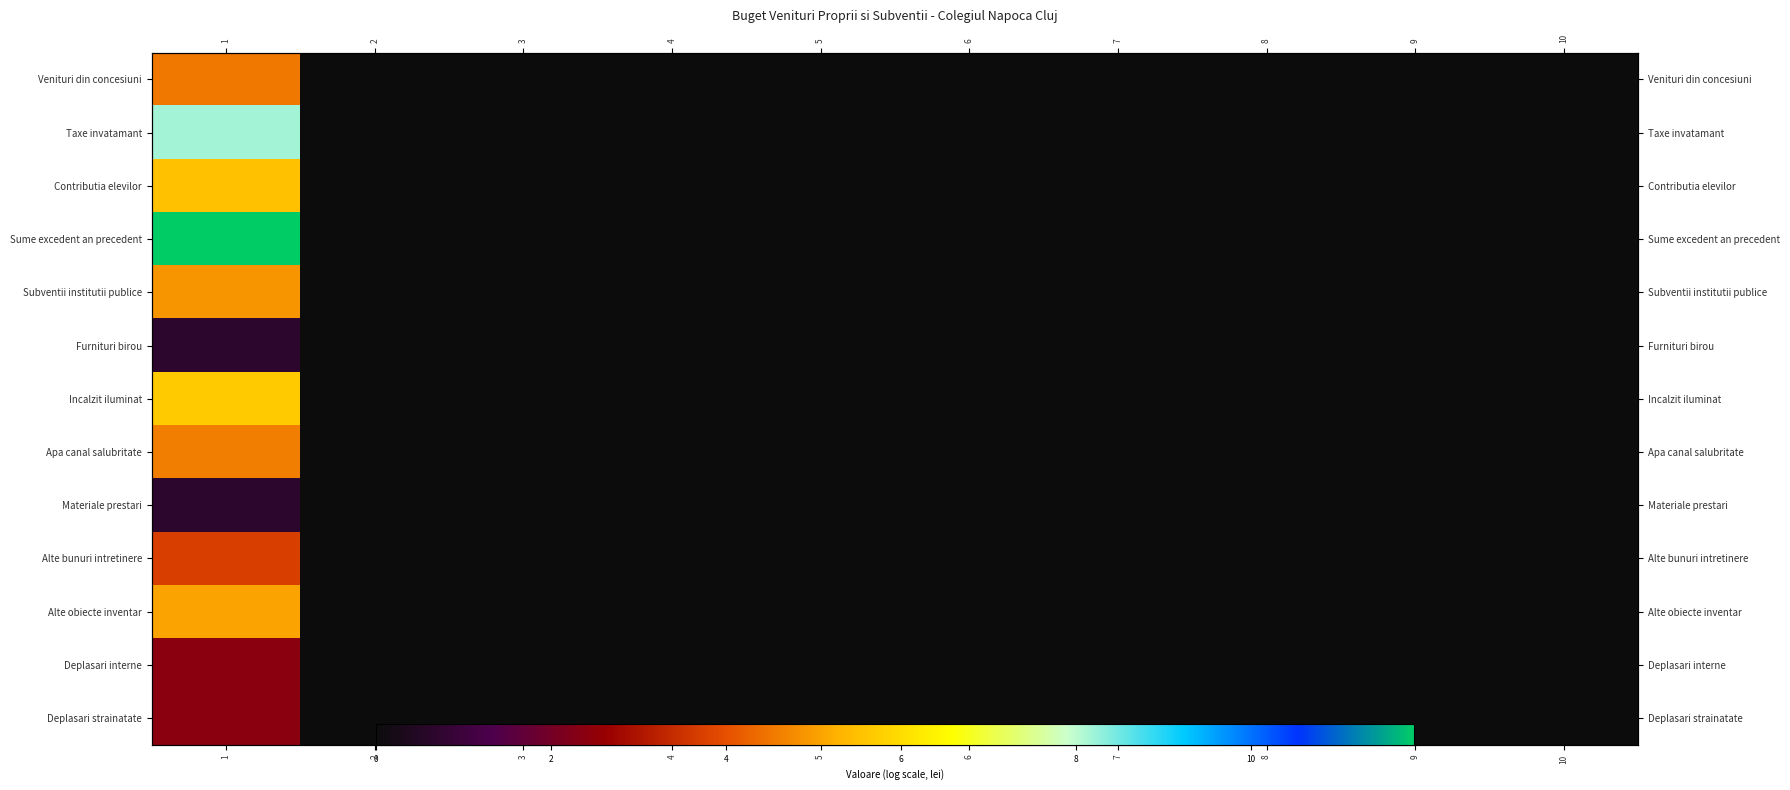

How many values in Subventii institutii publice are above zero?

1